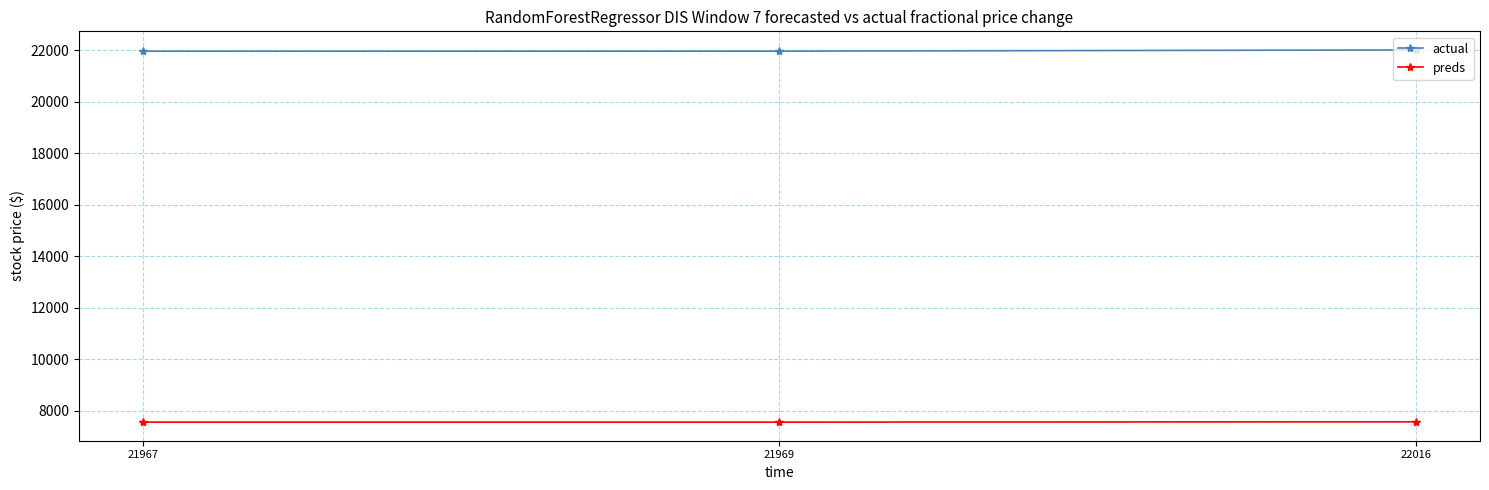

What is the value of the preds point at the 3rd from the left?

7565